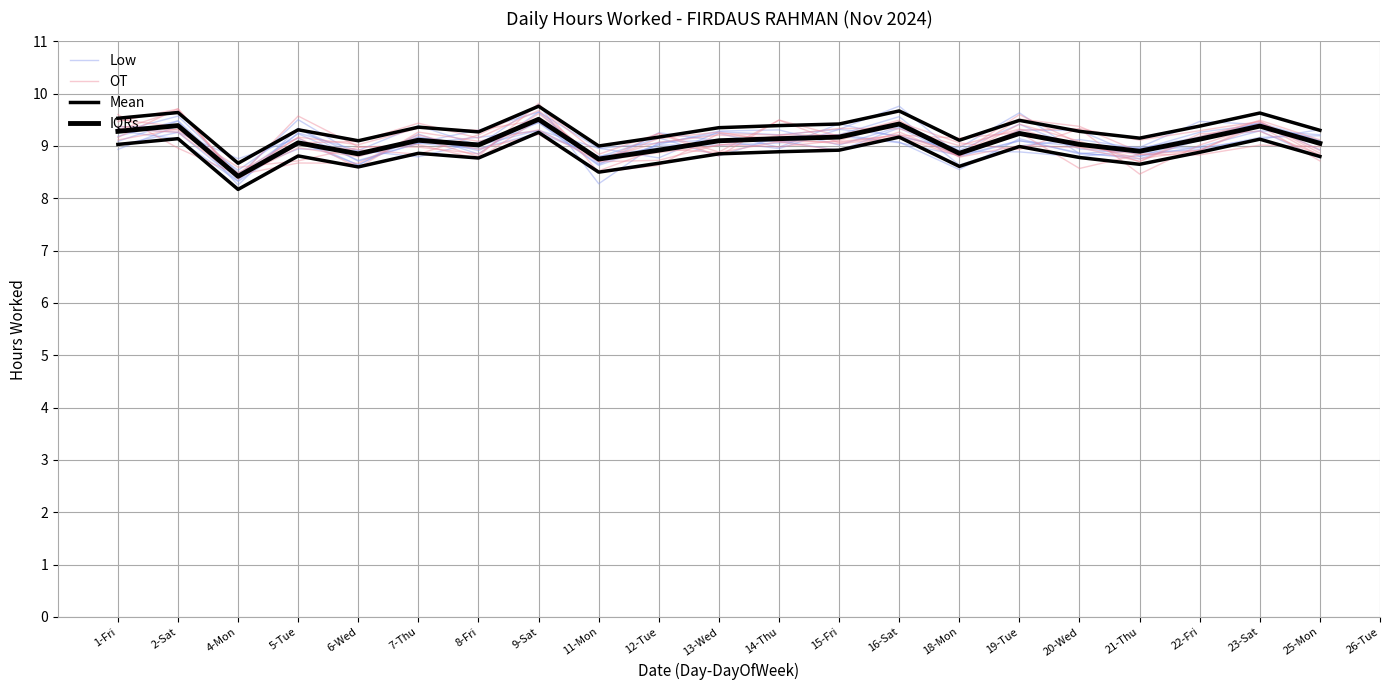

How many lines are shown in the chart?

4